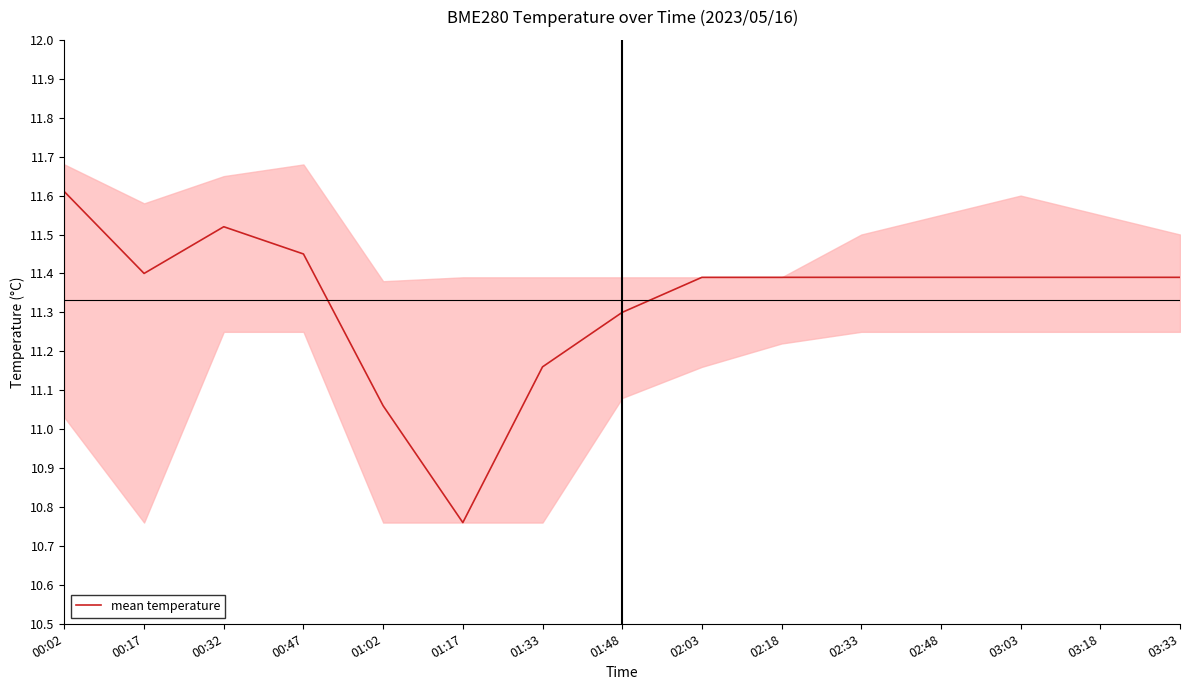

How many values exceed 11?

14